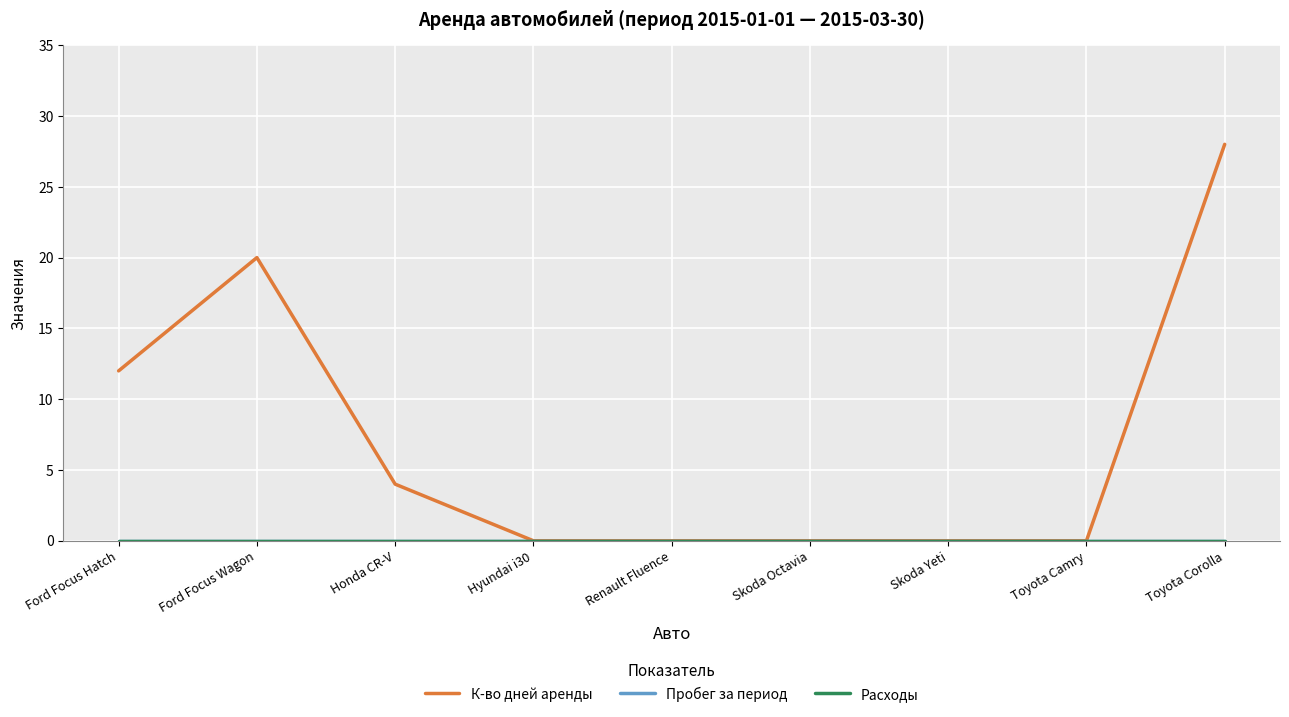

True or false: Пробег за период and К-во дней аренды intersect in this chart.

False